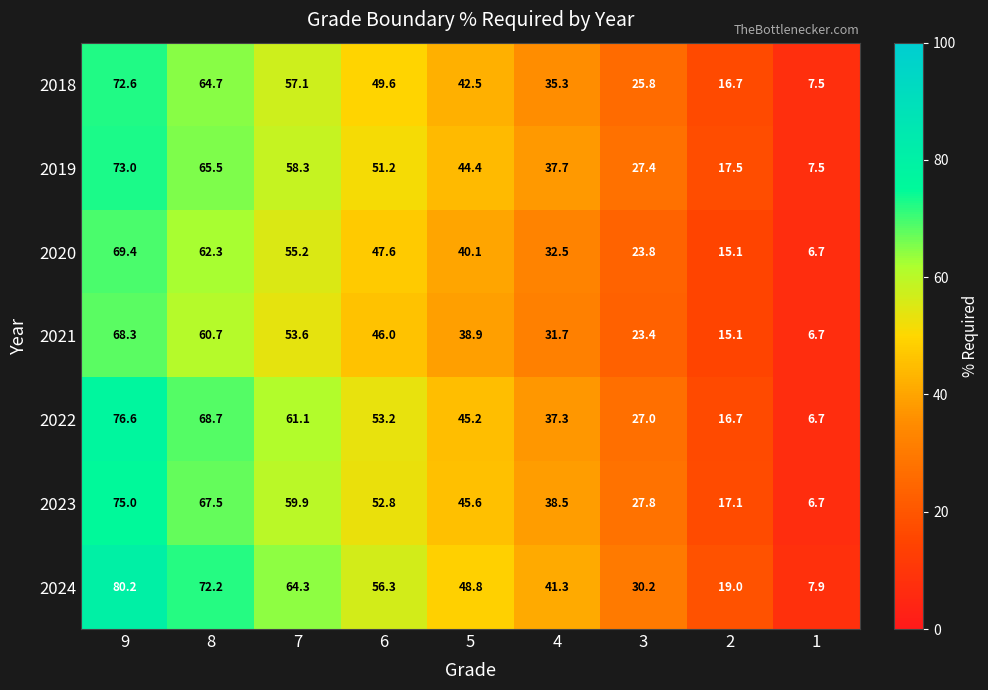

The 2020 series shows 14.0 at 6. True or false?

False